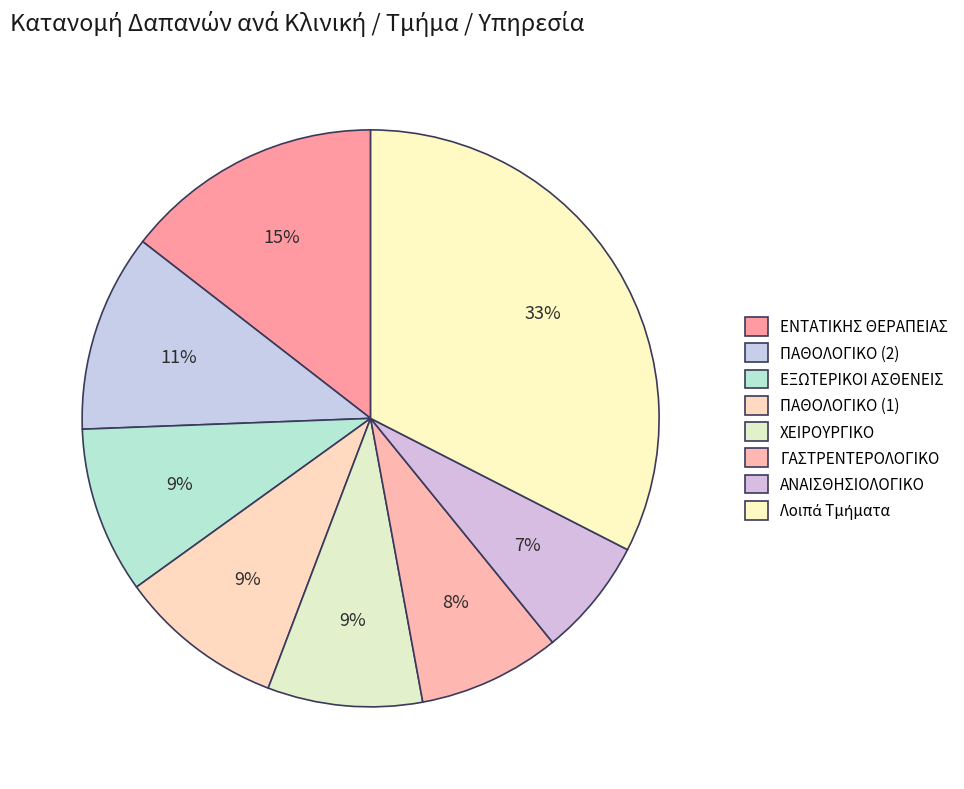

Count the number of slices in the pie.

8